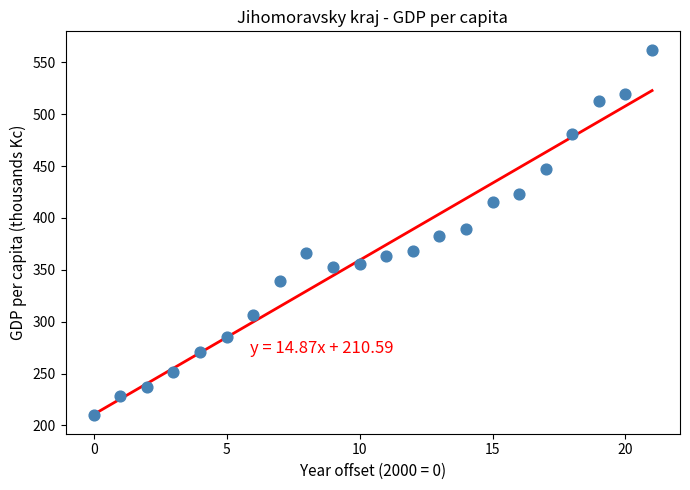

What is the range of Y values (max minus min)?

352.6